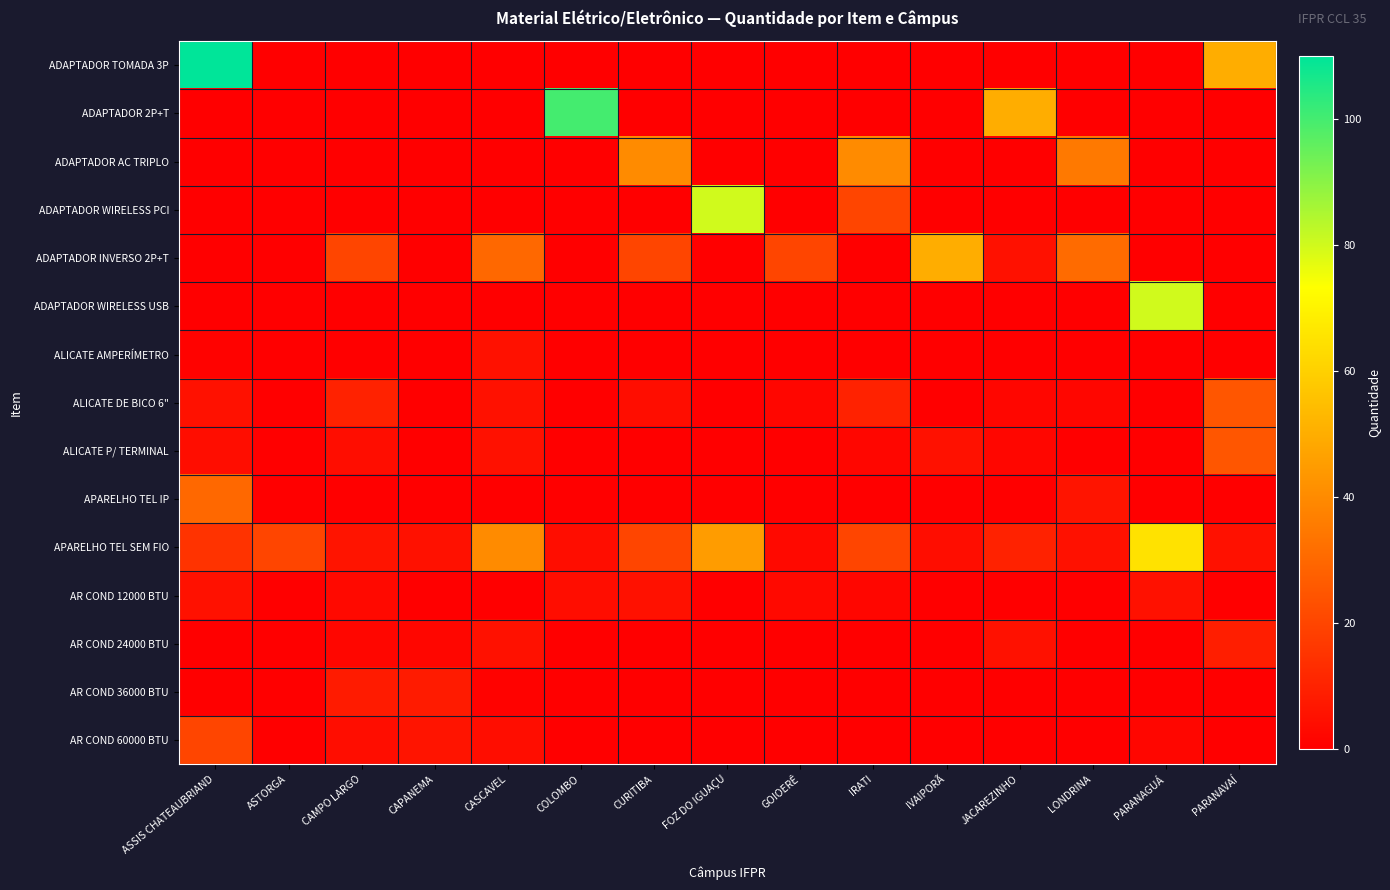

Reading left to right, list all the values displayed in this chart.

ADAPTADOR TOMADA 3P: ASSIS CHATEAUBRIAND=110	ASTORGA=0	CAMPO LARGO=0	CAPANEMA=0	CASCAVEL=0	COLOMBO=0	CURITIBA=0	FOZ DO IGUAÇU=0	GOIOERÊ=0	IRATI=0	IVAIPORÃ=0	JACAREZINHO=0	LONDRINA=0	PARANAGUÁ=0	PARANAVAÍ=50
ADAPTADOR 2P+T: ASSIS CHATEAUBRIAND=0	ASTORGA=0	CAMPO LARGO=0	CAPANEMA=0	CASCAVEL=0	COLOMBO=100	CURITIBA=0	FOZ DO IGUAÇU=0	GOIOERÊ=0	IRATI=0	IVAIPORÃ=0	JACAREZINHO=50	LONDRINA=0	PARANAGUÁ=0	PARANAVAÍ=0
ADAPTADOR AC TRIPLO: ASSIS CHATEAUBRIAND=0	ASTORGA=0	CAMPO LARGO=0	CAPANEMA=0	CASCAVEL=0	COLOMBO=0	CURITIBA=40	FOZ DO IGUAÇU=0	GOIOERÊ=0	IRATI=40	IVAIPORÃ=0	JACAREZINHO=0	LONDRINA=35	PARANAGUÁ=0	PARANAVAÍ=0
ADAPTADOR WIRELESS PCI: ASSIS CHATEAUBRIAND=0	ASTORGA=0	CAMPO LARGO=0	CAPANEMA=0	CASCAVEL=0	COLOMBO=0	CURITIBA=0	FOZ DO IGUAÇU=80	GOIOERÊ=0	IRATI=20	IVAIPORÃ=0	JACAREZINHO=0	LONDRINA=0	PARANAGUÁ=0	PARANAVAÍ=0
ADAPTADOR INVERSO 2P+T: ASSIS CHATEAUBRIAND=0	ASTORGA=0	CAMPO LARGO=20	CAPANEMA=0	CASCAVEL=30	COLOMBO=0	CURITIBA=20	FOZ DO IGUAÇU=0	GOIOERÊ=20	IRATI=0	IVAIPORÃ=50	JACAREZINHO=5	LONDRINA=31	PARANAGUÁ=0	PARANAVAÍ=0
ADAPTADOR WIRELESS USB: ASSIS CHATEAUBRIAND=0	ASTORGA=0	CAMPO LARGO=0	CAPANEMA=0	CASCAVEL=0	COLOMBO=0	CURITIBA=0	FOZ DO IGUAÇU=0	GOIOERÊ=0	IRATI=0	IVAIPORÃ=0	JACAREZINHO=0	LONDRINA=0	PARANAGUÁ=80	PARANAVAÍ=0
ALICATE AMPERÍMETRO: ASSIS CHATEAUBRIAND=1	ASTORGA=0	CAMPO LARGO=0	CAPANEMA=0	CASCAVEL=5	COLOMBO=0	CURITIBA=0	FOZ DO IGUAÇU=0	GOIOERÊ=0	IRATI=0	IVAIPORÃ=0	JACAREZINHO=0	LONDRINA=0	PARANAGUÁ=0	PARANAVAÍ=0
ALICATE DE BICO 6": ASSIS CHATEAUBRIAND=5	ASTORGA=0	CAMPO LARGO=10	CAPANEMA=0	CASCAVEL=5	COLOMBO=0	CURITIBA=4	FOZ DO IGUAÇU=0	GOIOERÊ=2	IRATI=10	IVAIPORÃ=0	JACAREZINHO=2	LONDRINA=2	PARANAGUÁ=0	PARANAVAÍ=25
ALICATE P/ TERMINAL: ASSIS CHATEAUBRIAND=4	ASTORGA=0	CAMPO LARGO=4	CAPANEMA=0	CASCAVEL=5	COLOMBO=0	CURITIBA=0	FOZ DO IGUAÇU=0	GOIOERÊ=0	IRATI=2	IVAIPORÃ=5	JACAREZINHO=2	LONDRINA=0	PARANAGUÁ=0	PARANAVAÍ=25
APARELHO TEL IP: ASSIS CHATEAUBRIAND=30	ASTORGA=0	CAMPO LARGO=0	CAPANEMA=0	CASCAVEL=0	COLOMBO=0	CURITIBA=0	FOZ DO IGUAÇU=0	GOIOERÊ=0	IRATI=0	IVAIPORÃ=0	JACAREZINHO=0	LONDRINA=6	PARANAGUÁ=0	PARANAVAÍ=0
APARELHO TEL SEM FIO: ASSIS CHATEAUBRIAND=15	ASTORGA=20	CAMPO LARGO=6	CAPANEMA=5	CASCAVEL=40	COLOMBO=4	CURITIBA=20	FOZ DO IGUAÇU=45	GOIOERÊ=3	IRATI=20	IVAIPORÃ=4	JACAREZINHO=10	LONDRINA=5	PARANAGUÁ=65	PARANAVAÍ=5
AR COND 12000 BTU: ASSIS CHATEAUBRIAND=5	ASTORGA=0	CAMPO LARGO=3	CAPANEMA=0	CASCAVEL=0	COLOMBO=4	CURITIBA=5	FOZ DO IGUAÇU=0	GOIOERÊ=3	IRATI=2	IVAIPORÃ=0	JACAREZINHO=0	LONDRINA=0	PARANAGUÁ=5	PARANAVAÍ=0
AR COND 24000 BTU: ASSIS CHATEAUBRIAND=0	ASTORGA=0	CAMPO LARGO=2	CAPANEMA=2	CASCAVEL=5	COLOMBO=0	CURITIBA=0	FOZ DO IGUAÇU=0	GOIOERÊ=0	IRATI=0	IVAIPORÃ=0	JACAREZINHO=5	LONDRINA=0	PARANAGUÁ=0	PARANAVAÍ=9
AR COND 36000 BTU: ASSIS CHATEAUBRIAND=0	ASTORGA=0	CAMPO LARGO=8	CAPANEMA=8	CASCAVEL=1	COLOMBO=0	CURITIBA=0	FOZ DO IGUAÇU=0	GOIOERÊ=0	IRATI=0	IVAIPORÃ=0	JACAREZINHO=0	LONDRINA=0	PARANAGUÁ=0	PARANAVAÍ=0
AR COND 60000 BTU: ASSIS CHATEAUBRIAND=20	ASTORGA=0	CAMPO LARGO=4	CAPANEMA=6	CASCAVEL=4	COLOMBO=0	CURITIBA=0	FOZ DO IGUAÇU=0	GOIOERÊ=0	IRATI=0	IVAIPORÃ=0	JACAREZINHO=0	LONDRINA=0	PARANAGUÁ=2	PARANAVAÍ=0